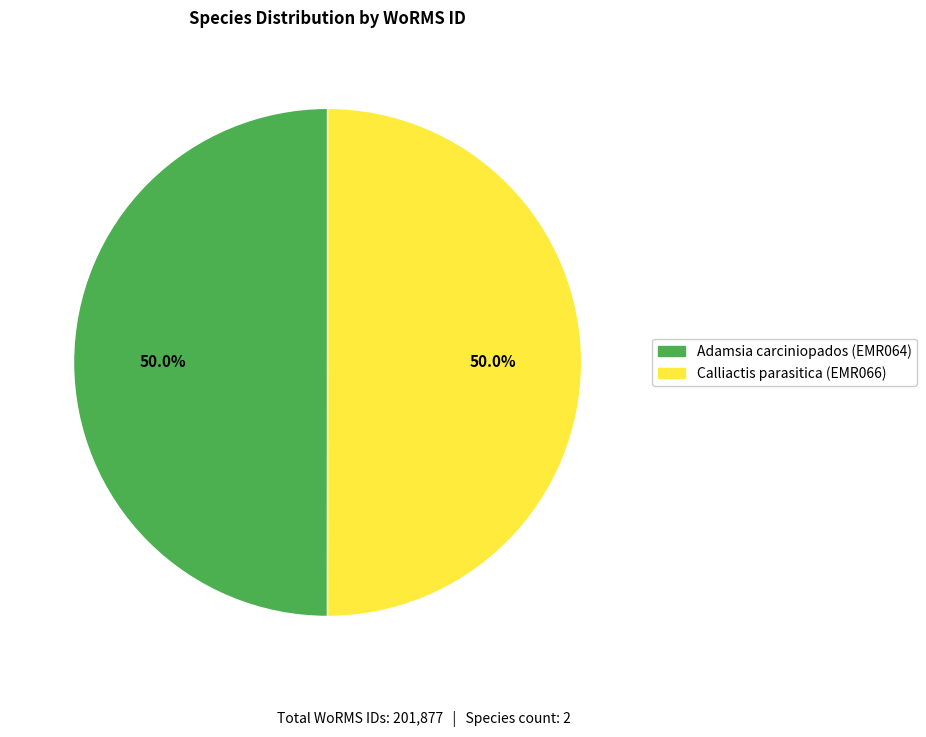

Do Adamsia carciniopados (EMR064) and Calliactis parasitica (EMR066) together represent more than half of the pie?

Yes